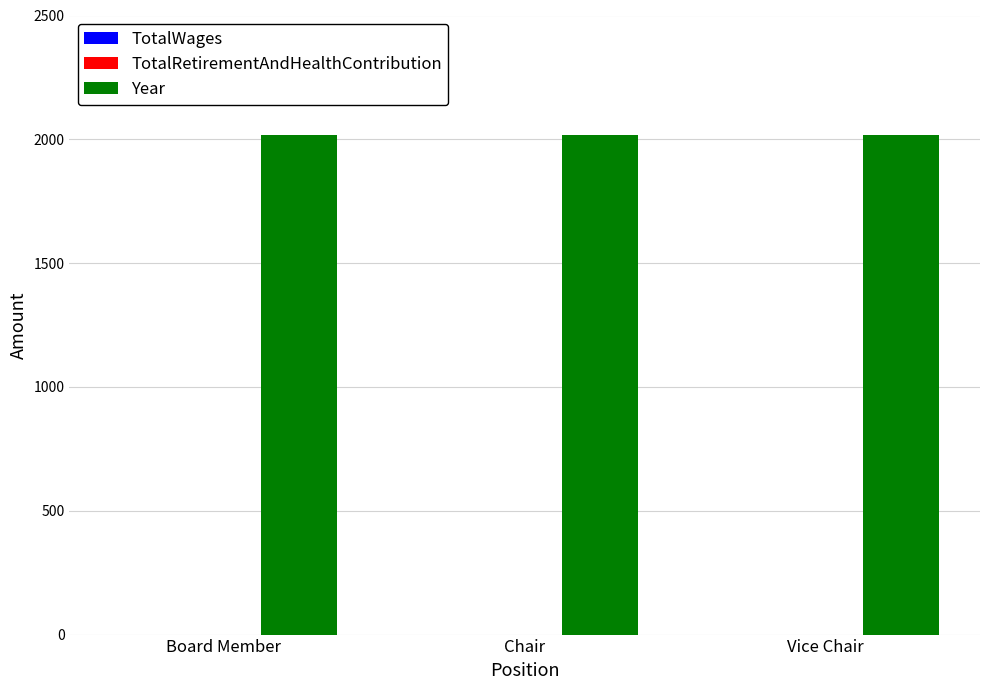

At which category is the sum across all series the highest?

Board Member